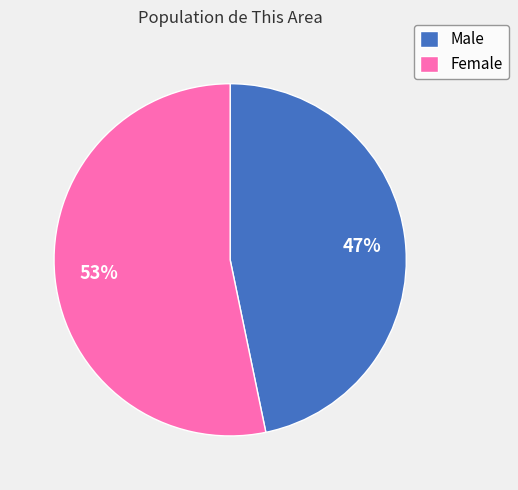

To the nearest percent, what portion does Male represent?

47%